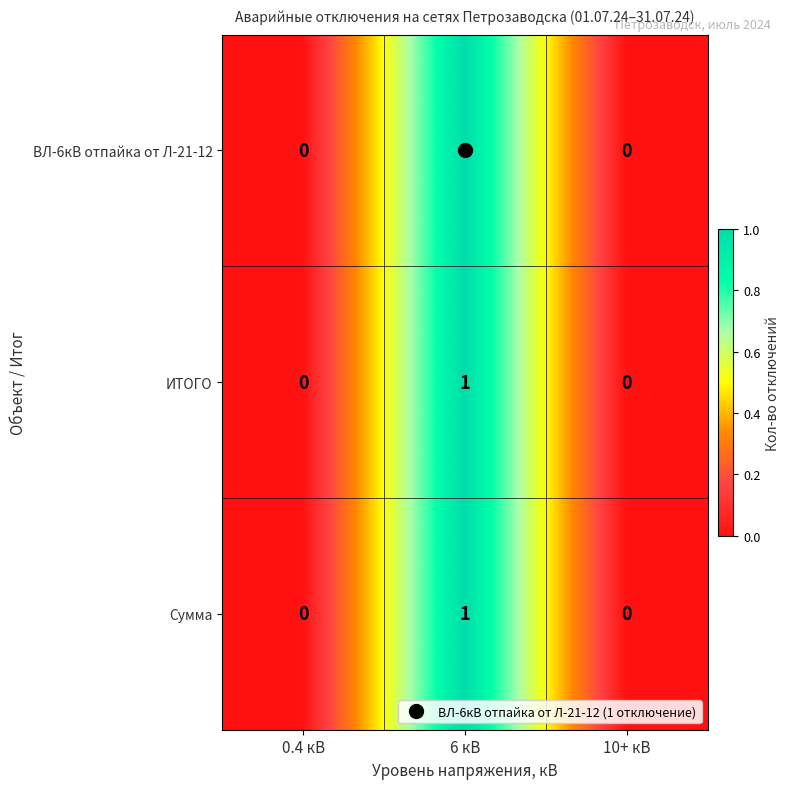

The value of ВЛ-6кВ отпайка от Л-21-12 at 0.4 кВ is 0. True or false?

True